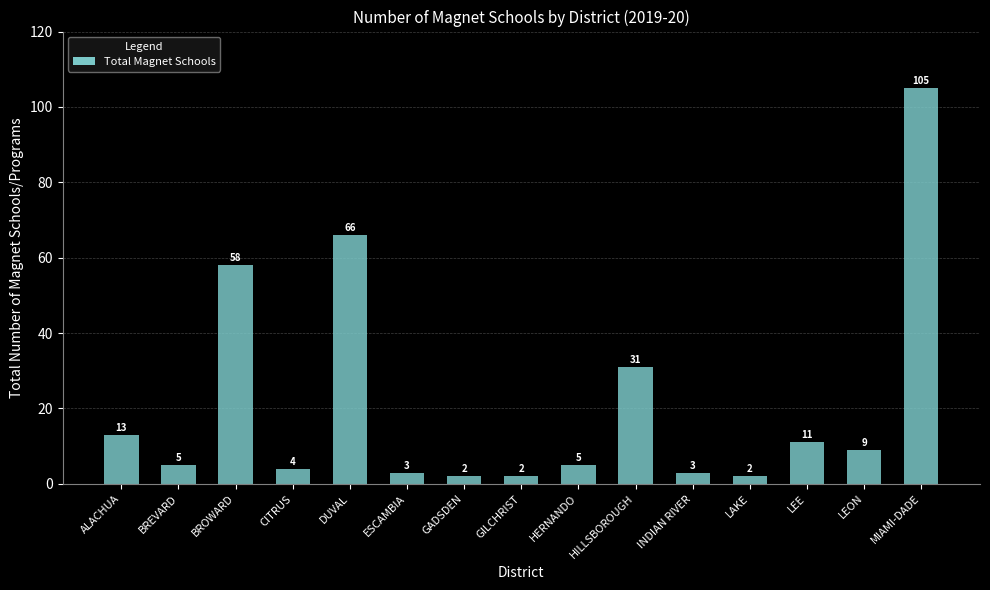

What is the change in value from ESCAMBIA to HERNANDO?

+2